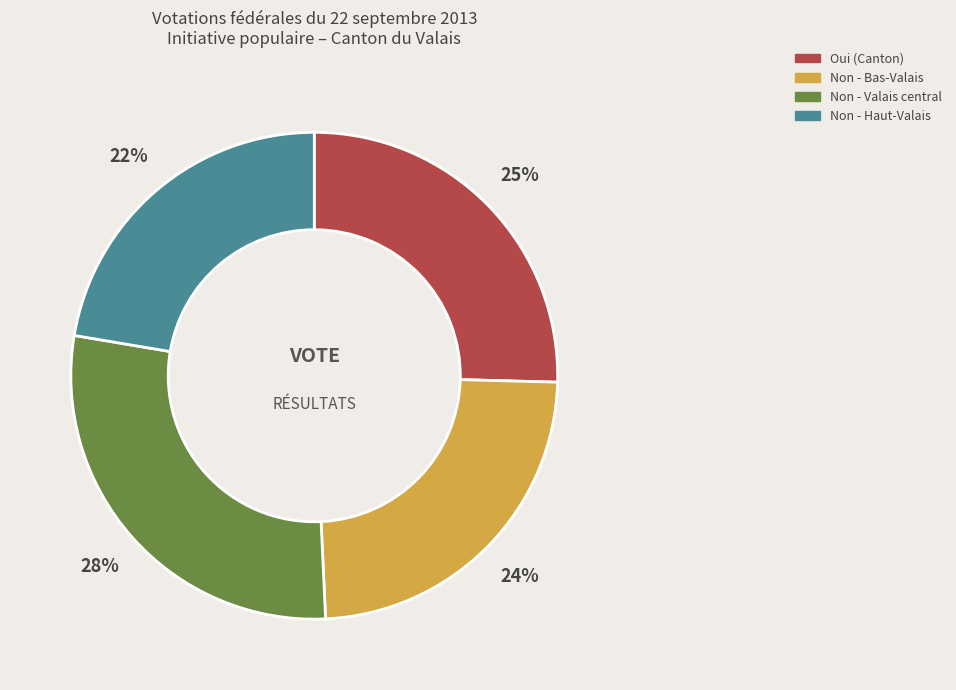

To the nearest percent, what percentage of the pie is Non - Valais central?

28%